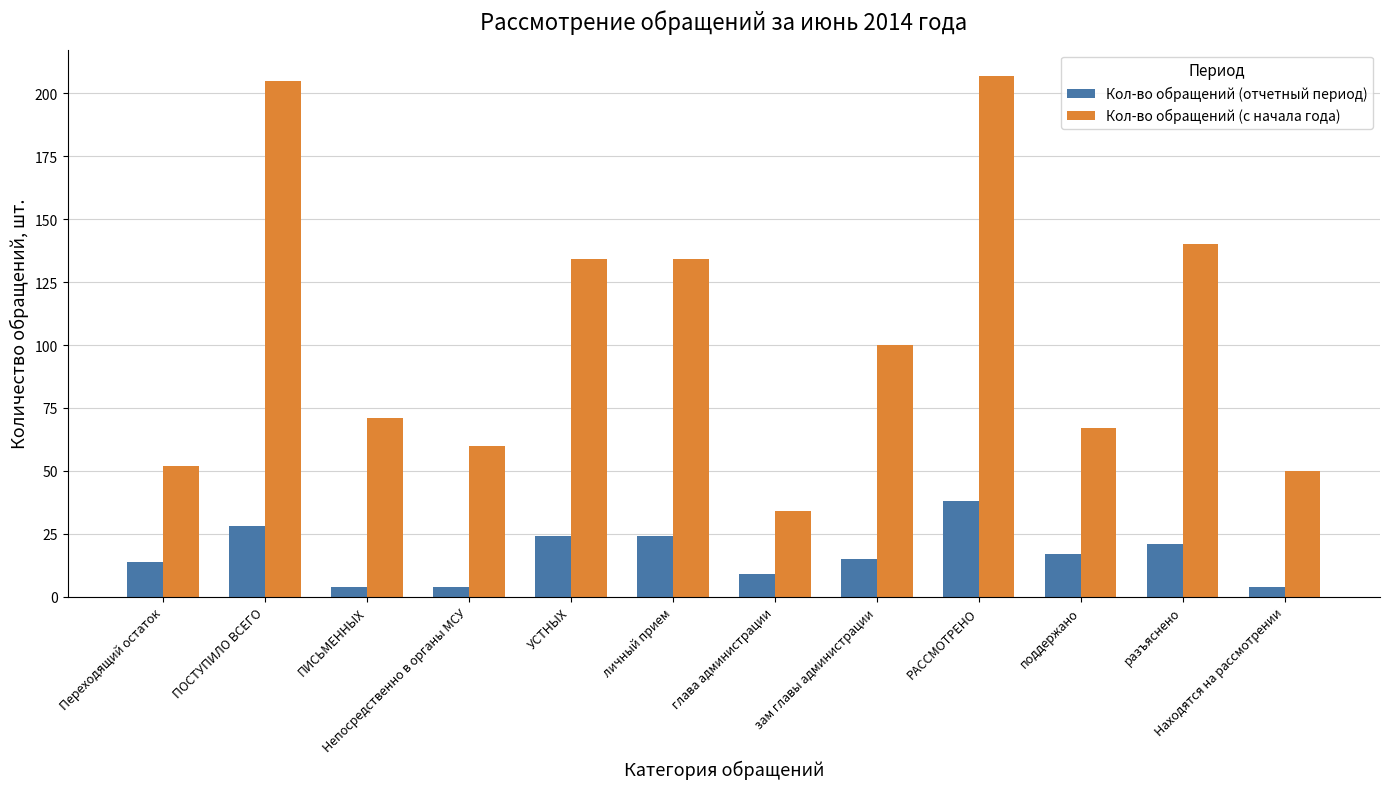

What is the smallest value displayed?

4